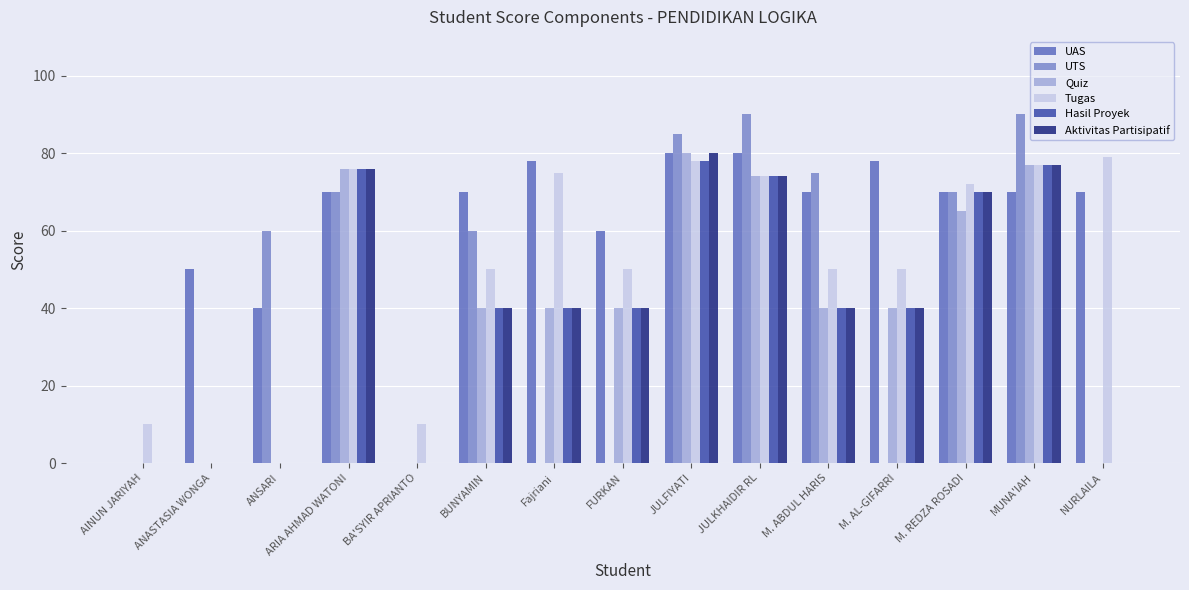

Are the bars horizontal?

No